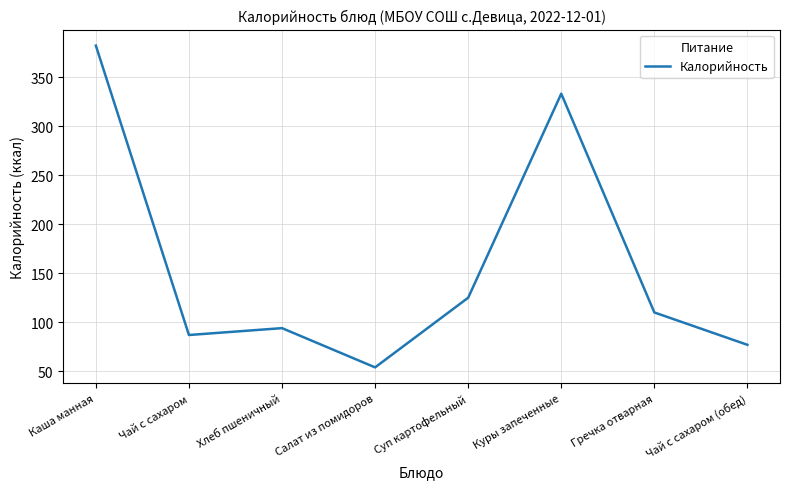

How many distinct data groups are displayed?

1